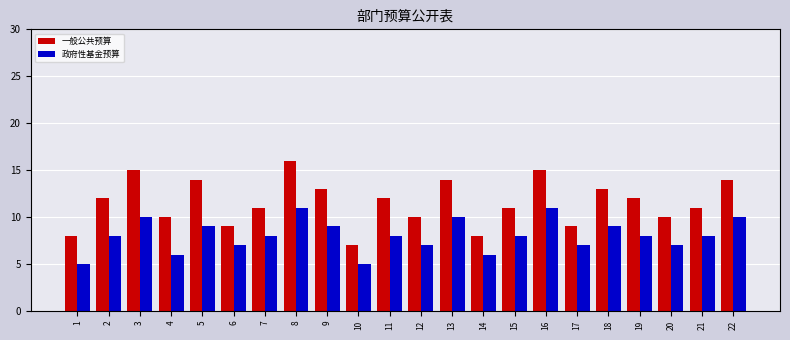

At which label does 一般公共预算 reach its minimum?

10